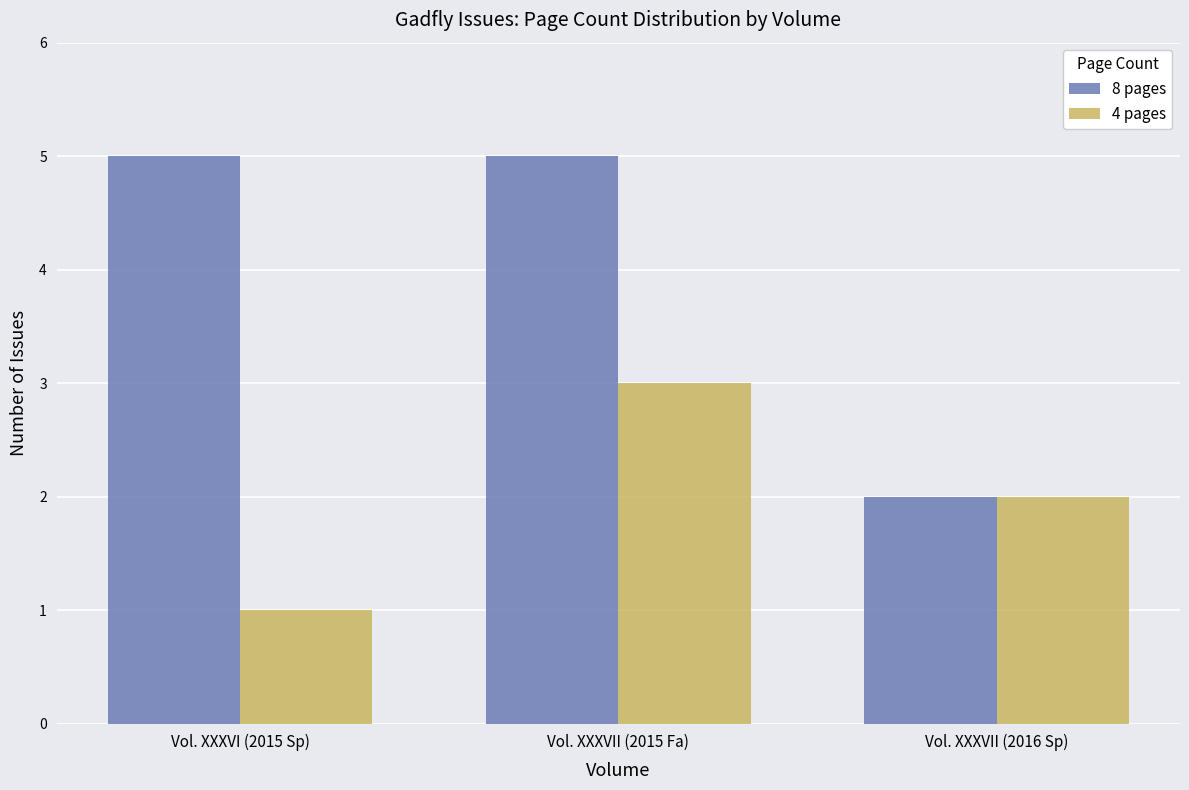

True or false: 8 pages has a value of 2 at Vol. XXXVII (2016 Sp).

True